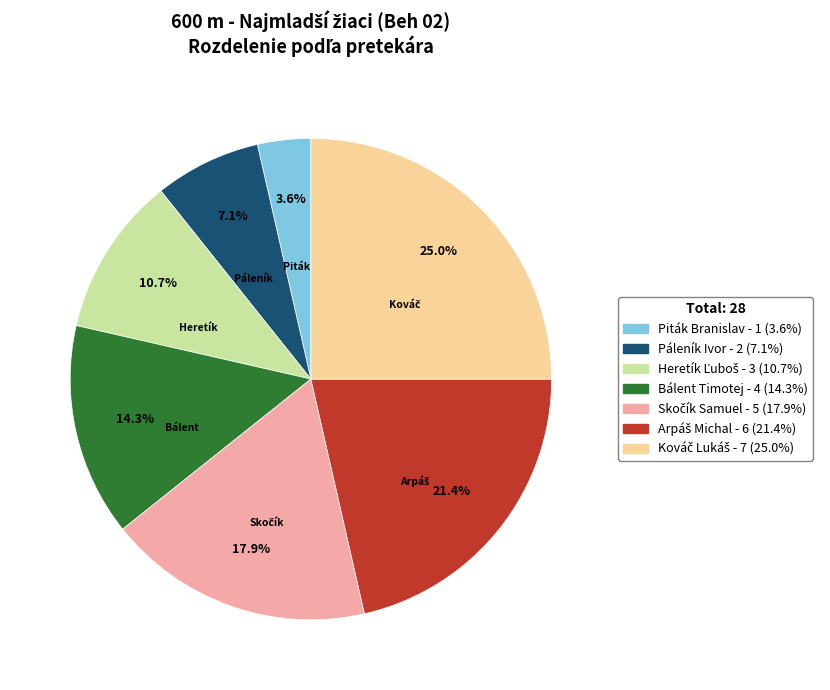

What is the smallest slice in the pie chart?

Piták Branislav